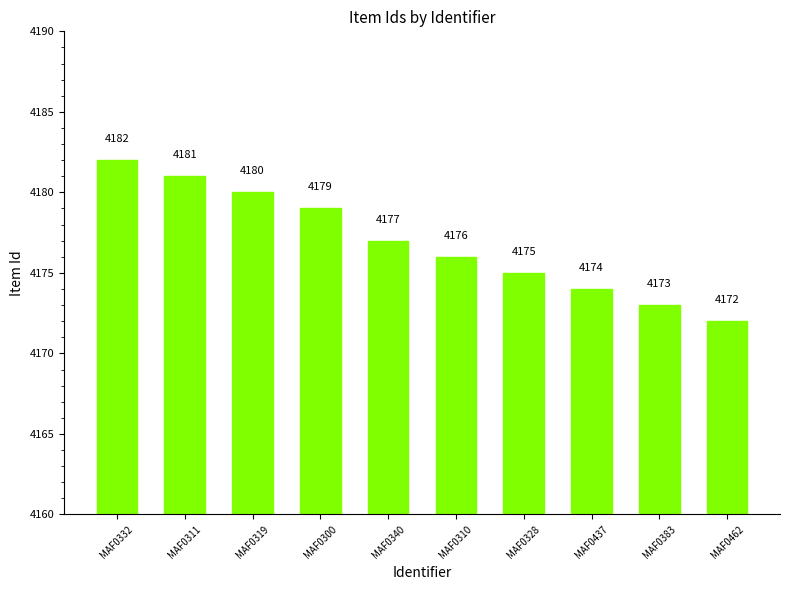

List the labels in order of value, smallest first.

MAF0462, MAF0383, MAF0437, MAF0328, MAF0310, MAF0340, MAF0300, MAF0319, MAF0311, MAF0332